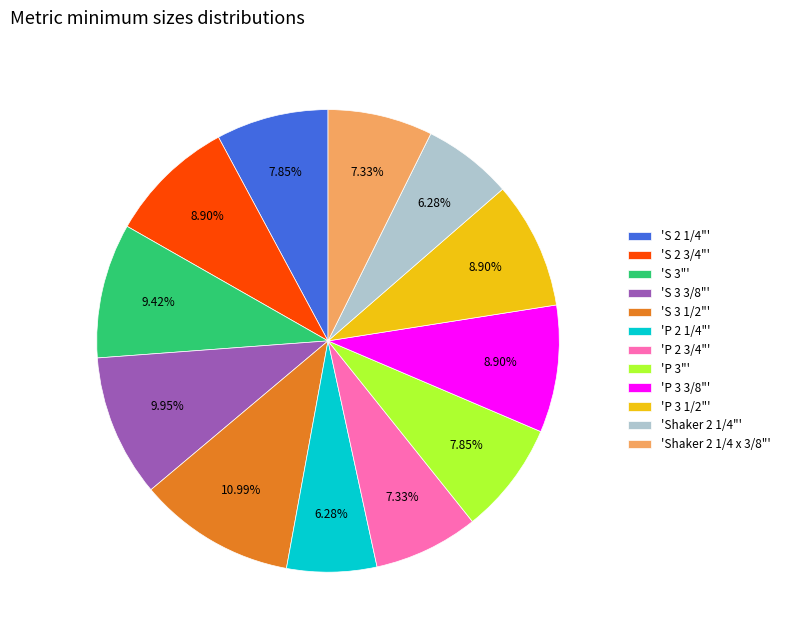

Combined, do 'Shaker 2 1/4 x 3/8"' and 'S 3"' account for over 50%?

No